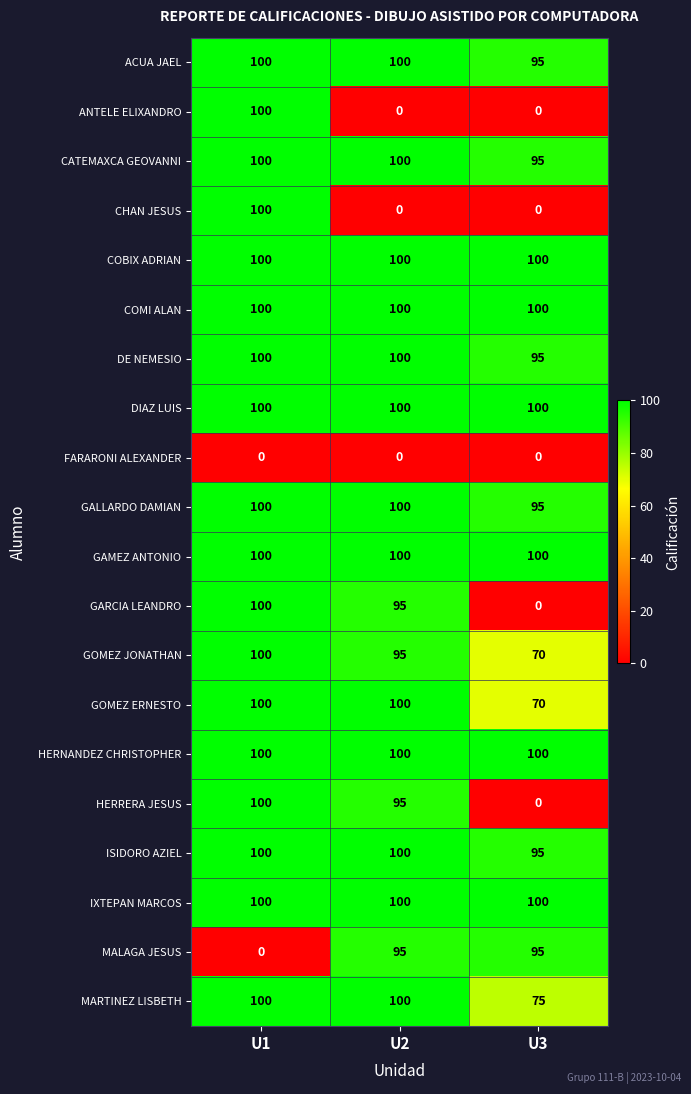

Is it true that GAMEZ ANTONIO equals 38 at U2?

False